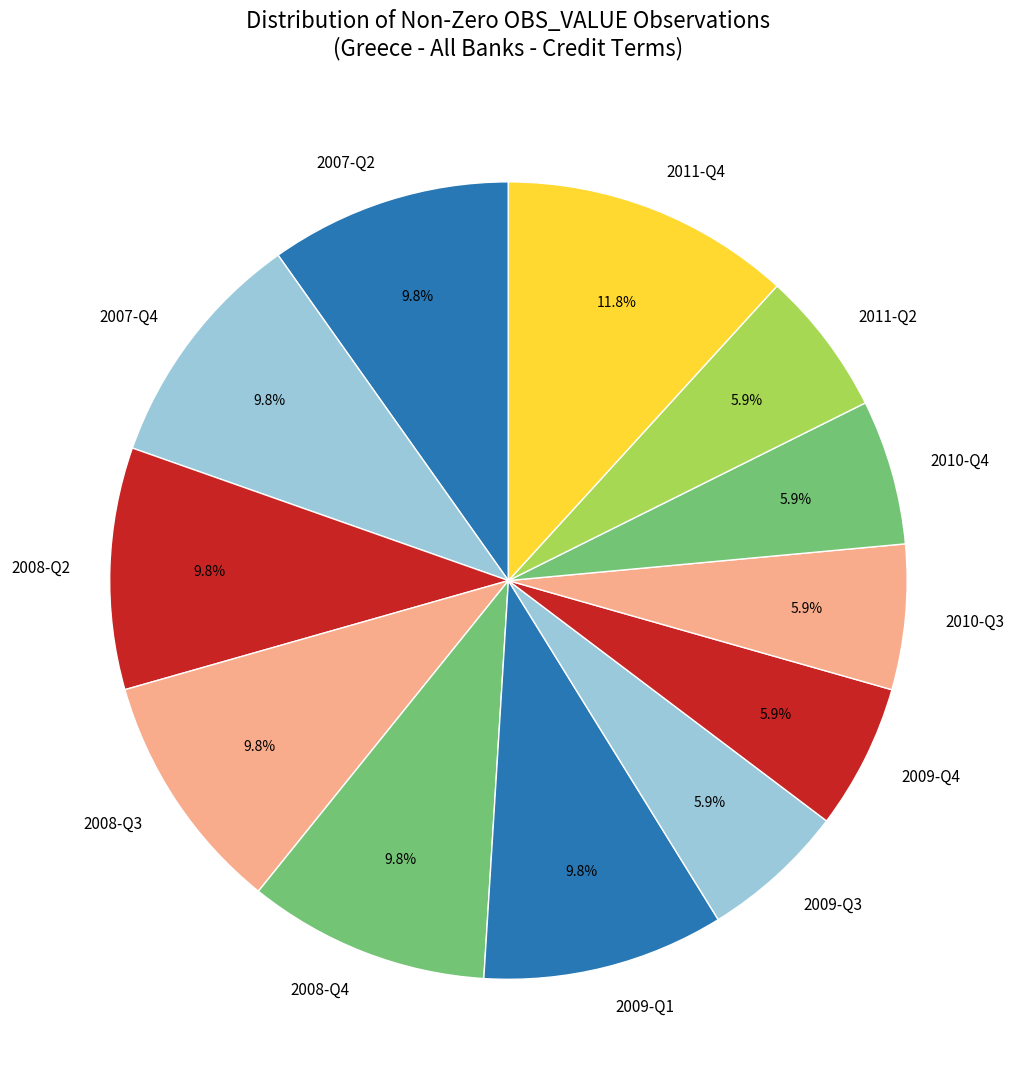

Does any single category account for the majority?

No